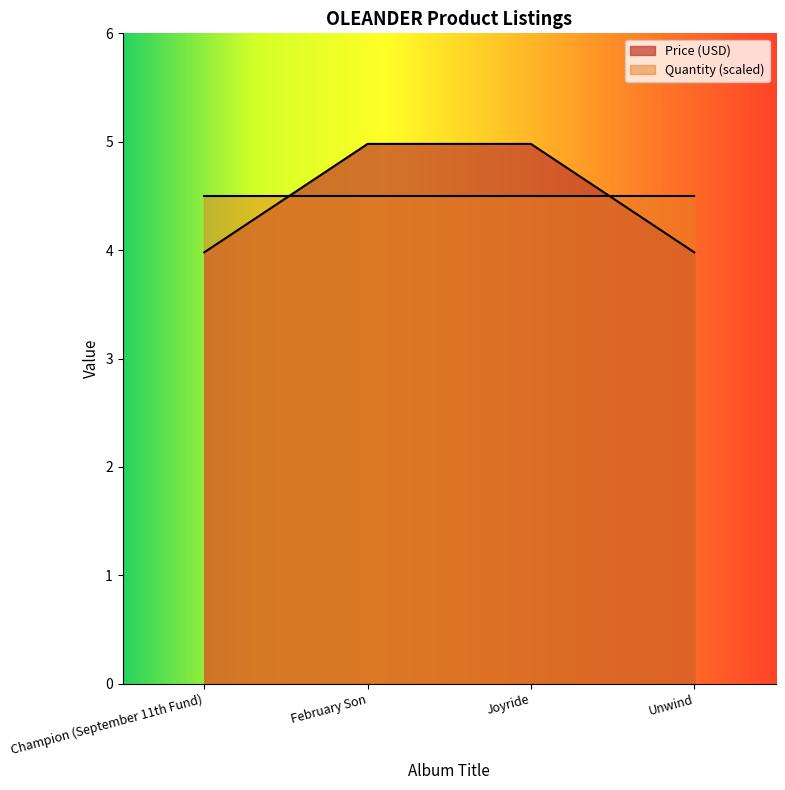

What is the label of the 4th point from the right?

Champion (September 11th Fund)